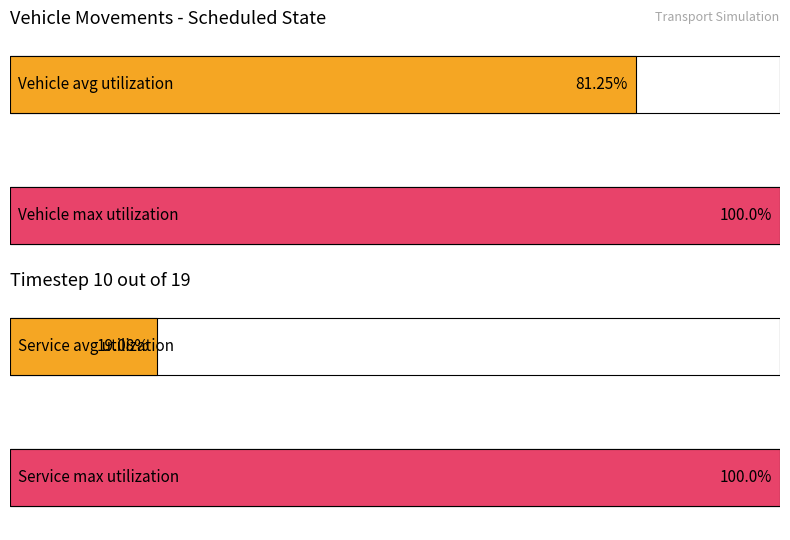

Is it true that Maximum utilization equals 2 at 14?

False